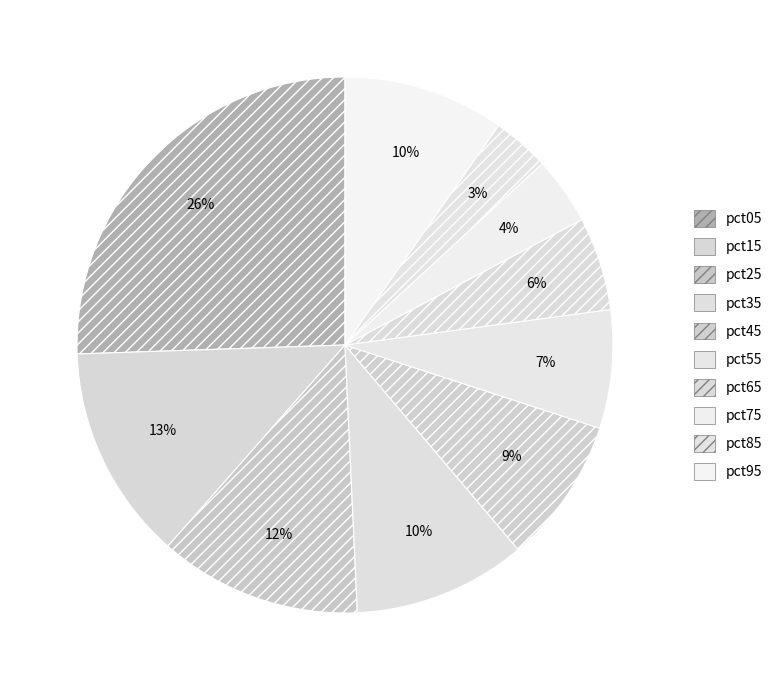

Which slice is the smallest?

pct85